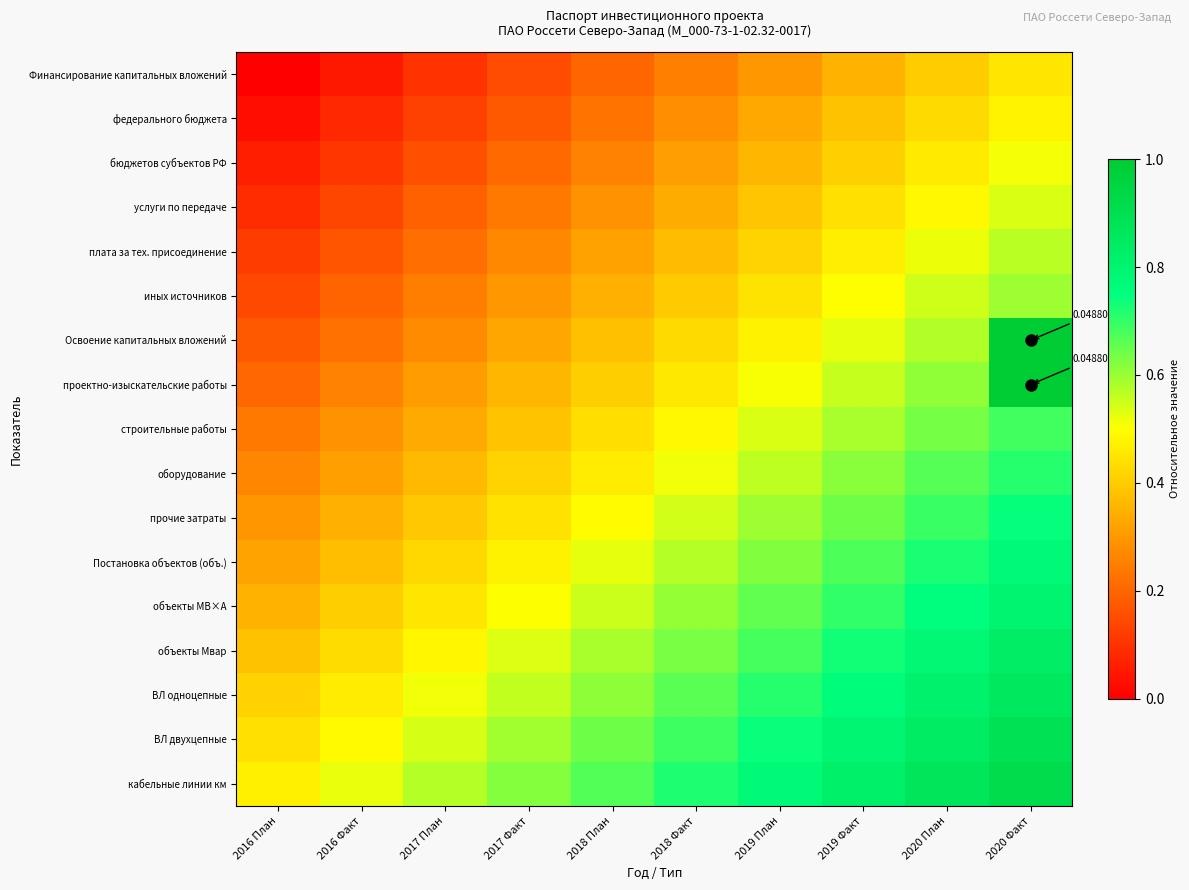

The проектно-изыскательские работы series shows 0.3 at 2017 План. True or false?

True